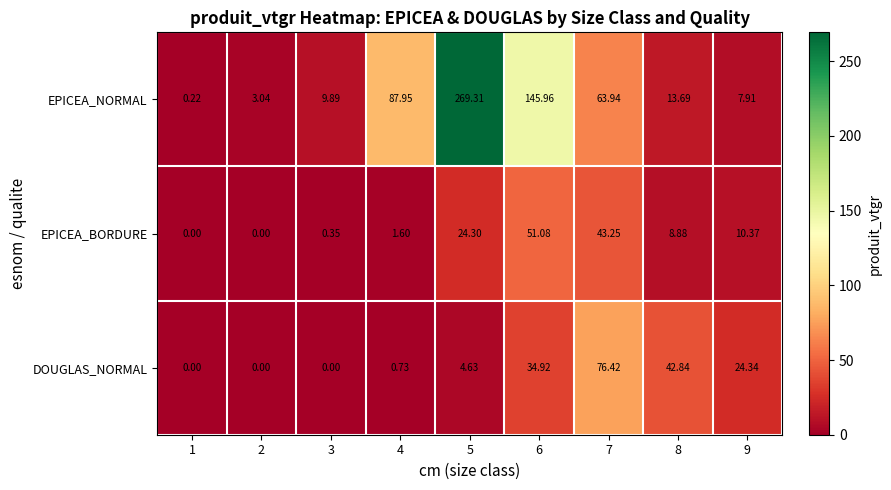

Which series changed the most between 5 and 9?

EPICEA_NORMAL